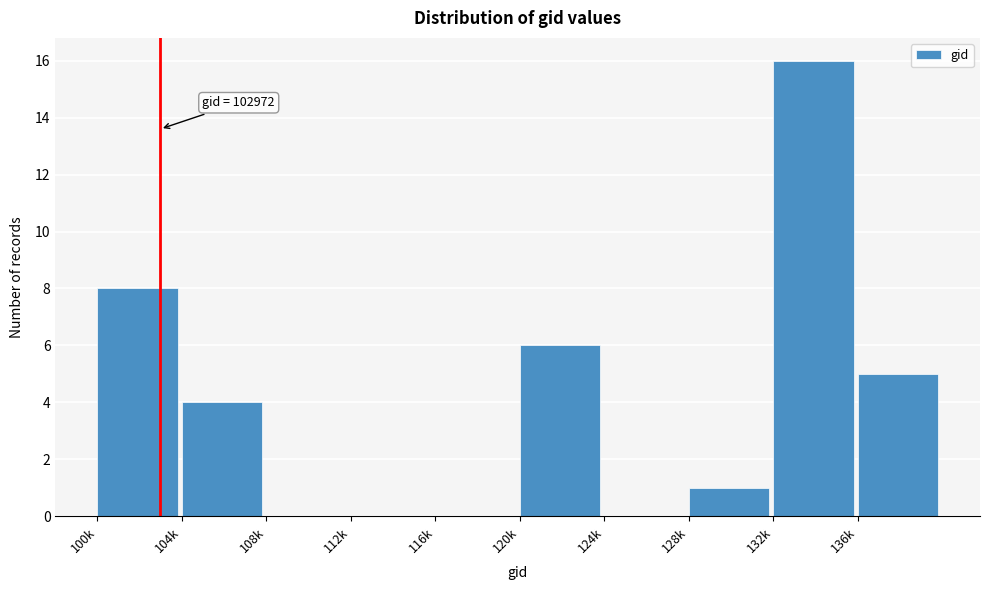

Reading left to right, list all the values displayed in this chart.

100k=8	104k=4	108k=0	112k=0	116k=0	120k=6	124k=0	128k=1	132k=16	136k=5